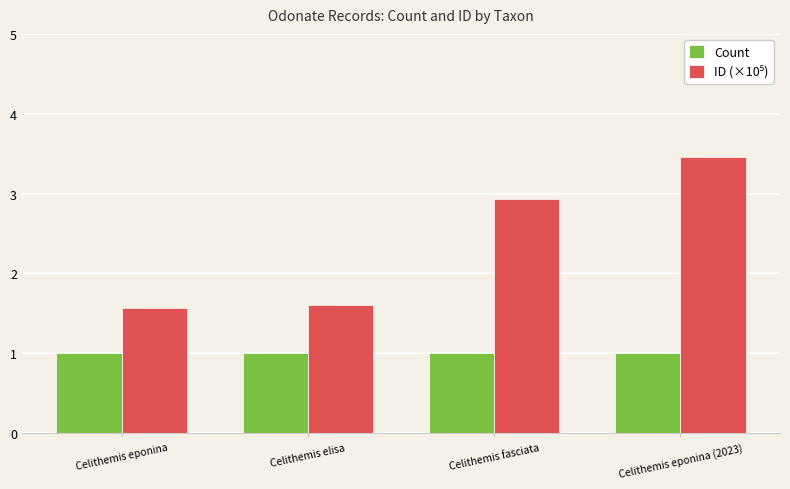

At how many categories does at least one series exceed 2?

2